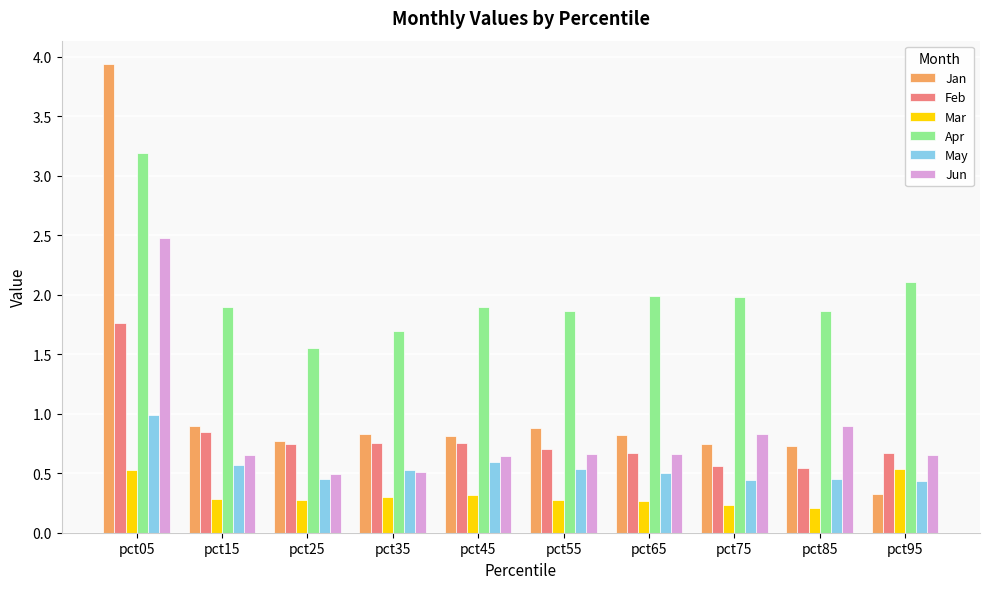

How many bars are there in total?

60